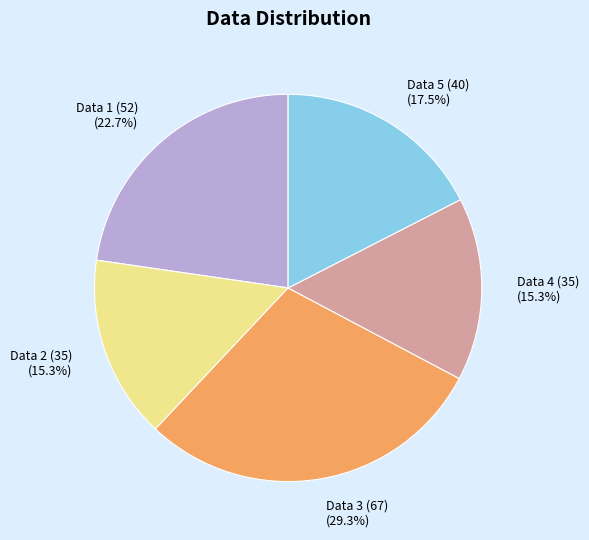

What is the largest slice in the pie chart?

Data 3 (67) (29.3%)